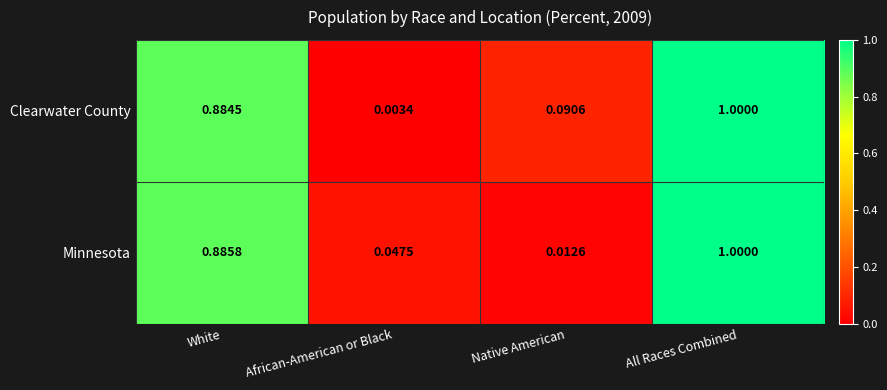

At which label is Minnesota closest to 0?

Native American